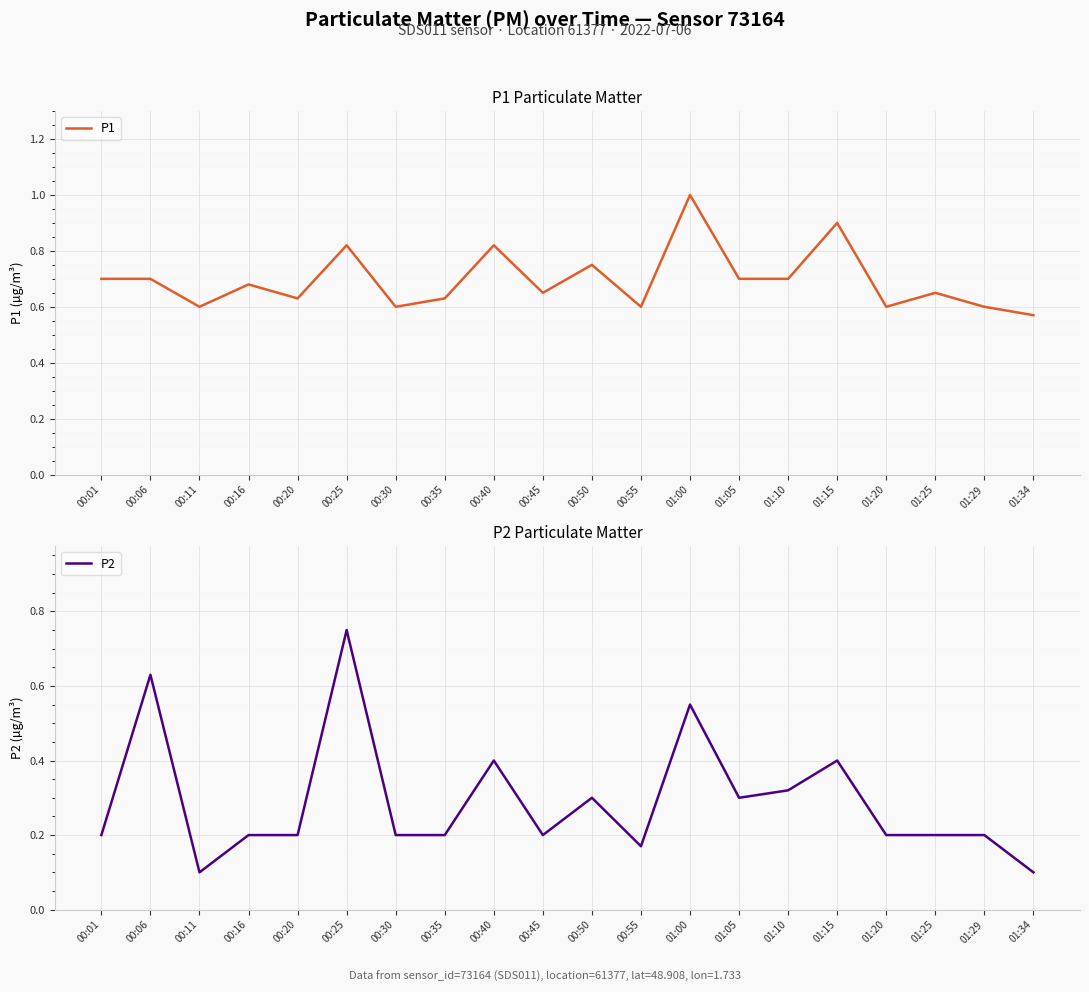

Reading right to left, list all the values displayed in this chart.

P1: 0.6	0.6	0.7	0.6	0.9	0.7	0.7	1.0	0.6	0.8	0.7	0.8	0.6	0.6	0.8	0.6	0.7	0.6	0.7	0.7
P2: 0.1	0.2	0.2	0.2	0.4	0.3	0.3	0.6	0.2	0.3	0.2	0.4	0.2	0.2	0.8	0.2	0.2	0.1	0.6	0.2